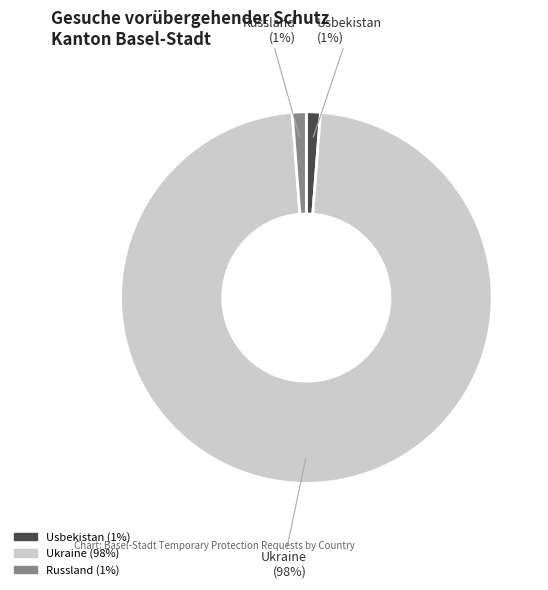

To the nearest percent, what percentage of the pie is Russland?

1%